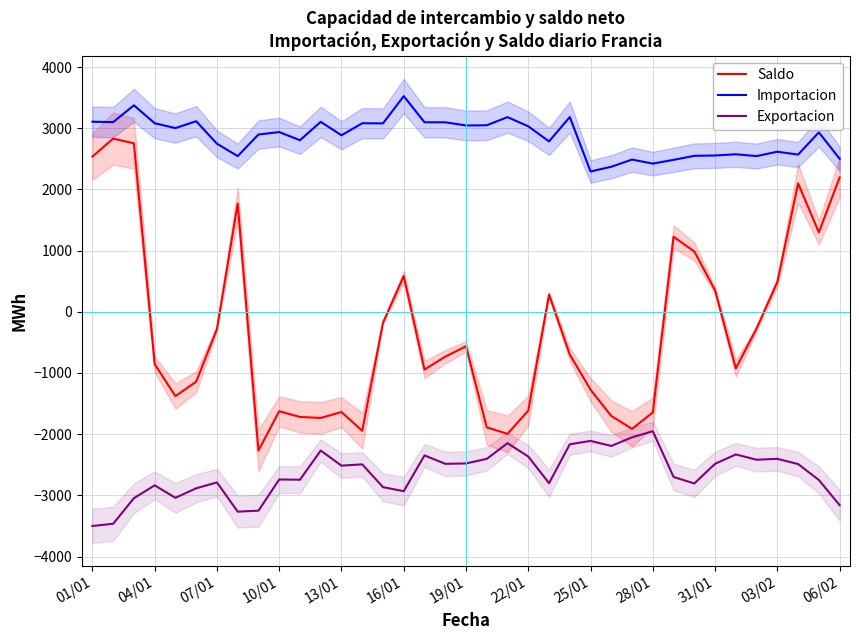

How many data points in Importacion are above 2932?

19